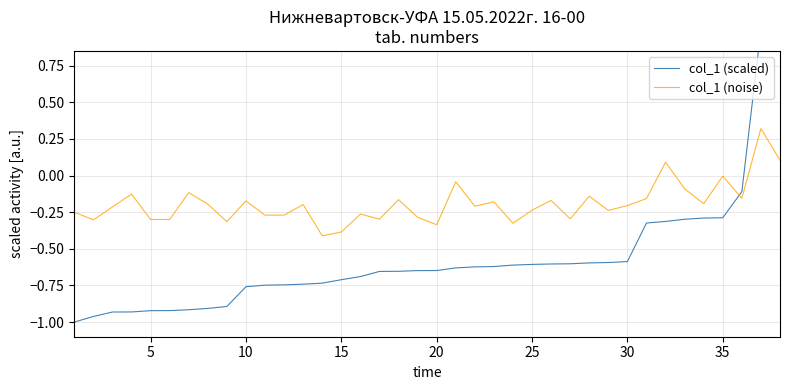

What is the total value across all series at 25?

-1.2